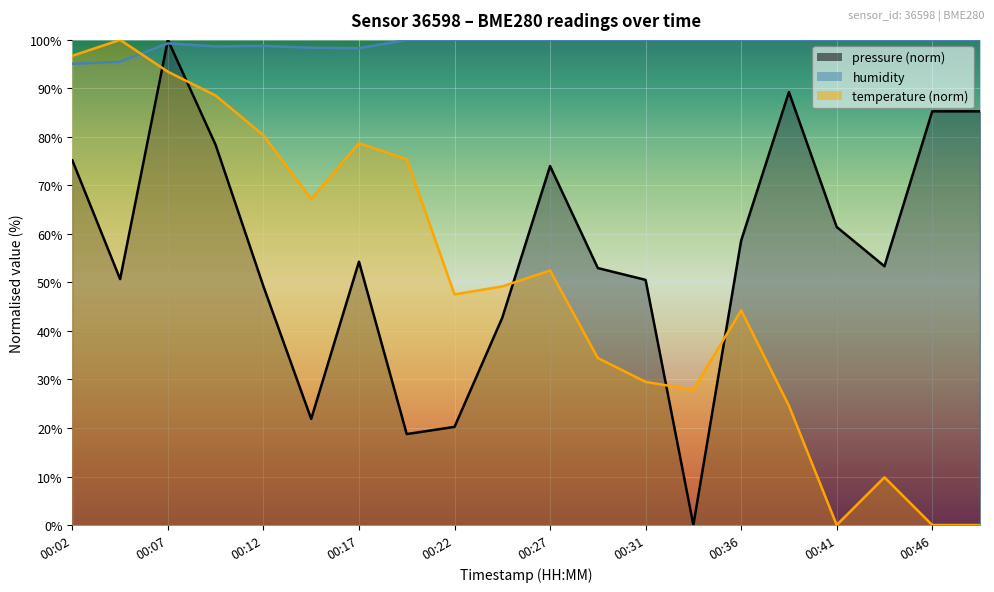

At which category does humidity reach its first local valley?

00:09